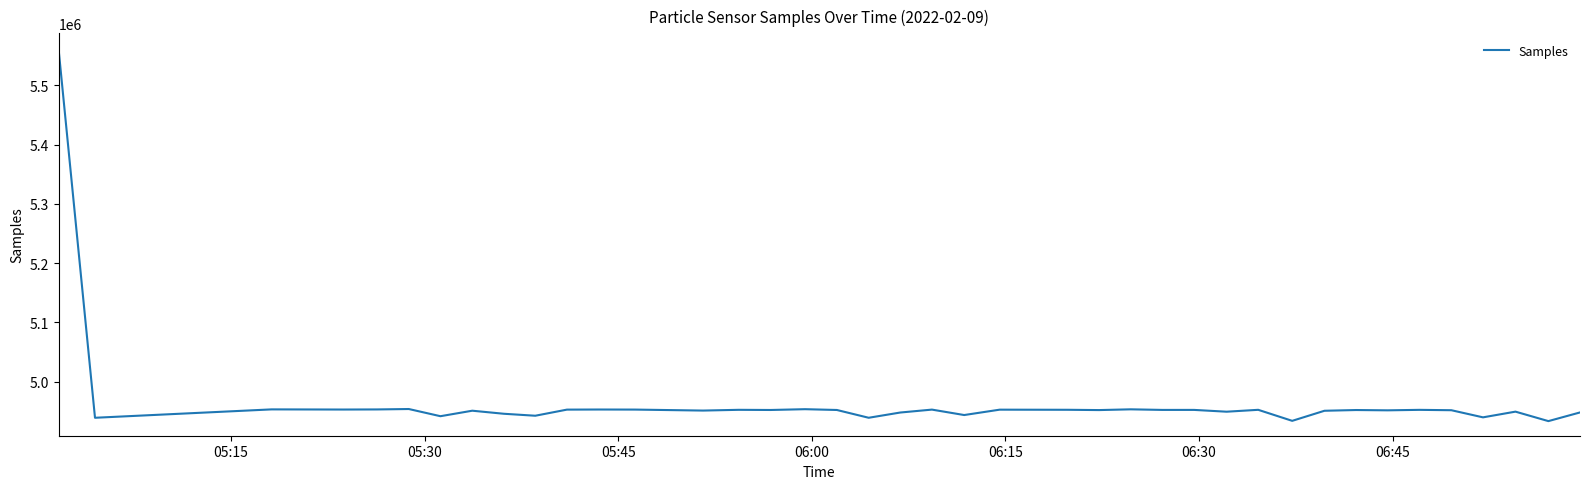

What is the smallest value displayed?

4933170